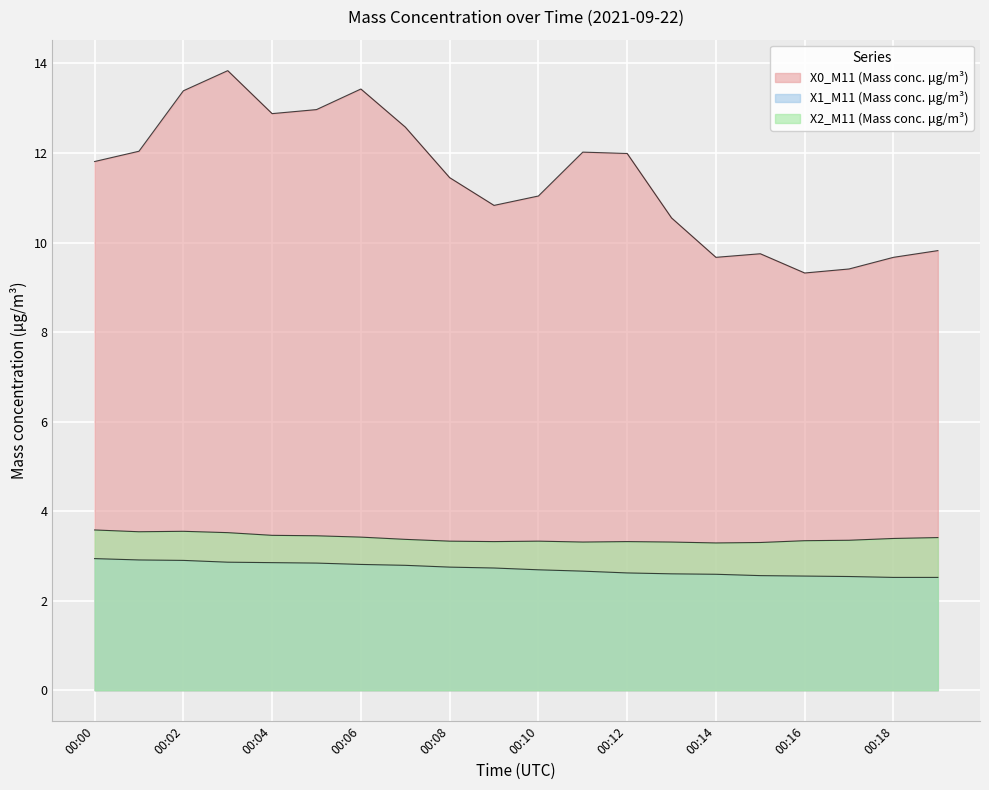

How many lines are shown in the chart?

3